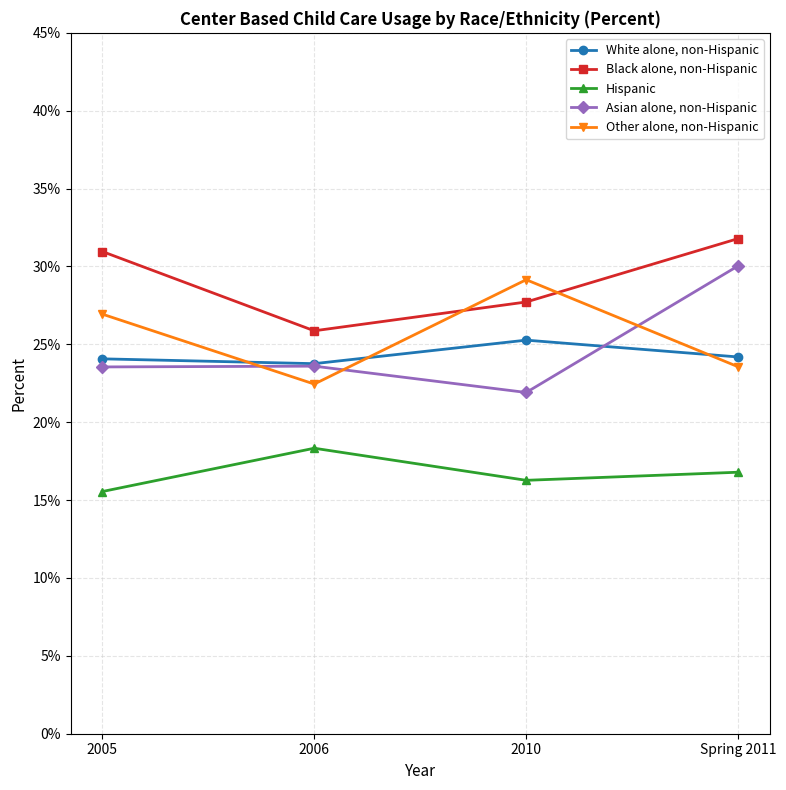

What is the difference between the Asian alone, non-Hispanic values at 2010 and Spring 2011?

8.1